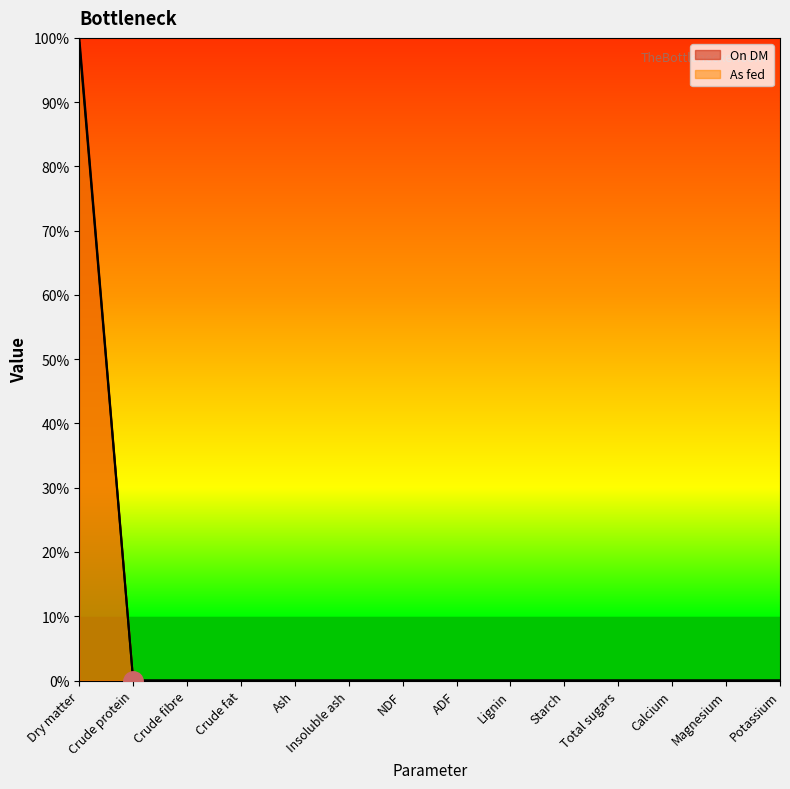

In As fed, how many points are higher than both neighbors (excluding endpoints)?

1